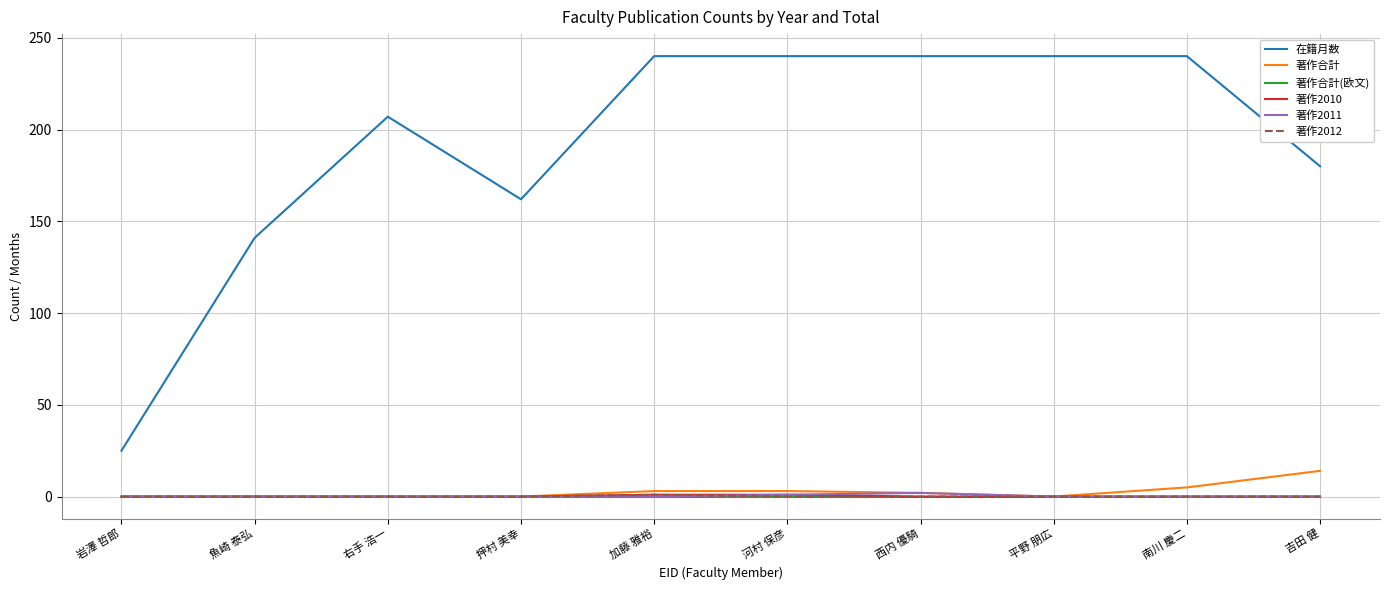

True or false: 著作2011 and 在籍月数 cross at least once.

False